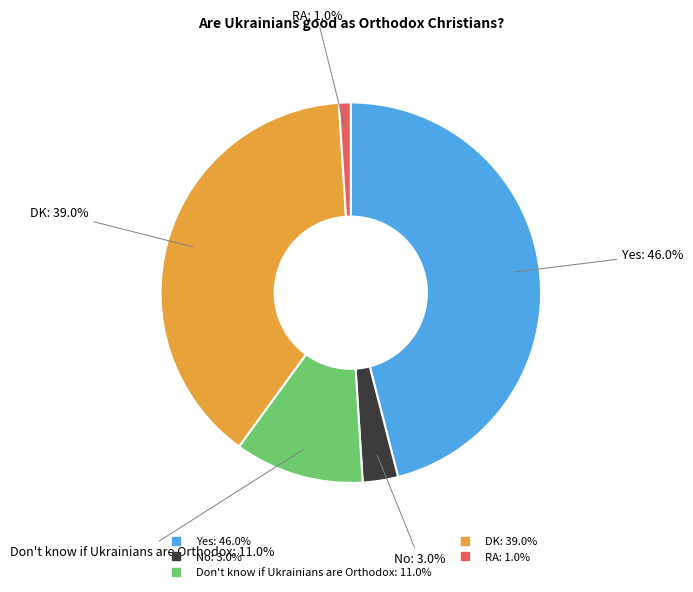

True or false: Yes accounts for 46% of the total.

True